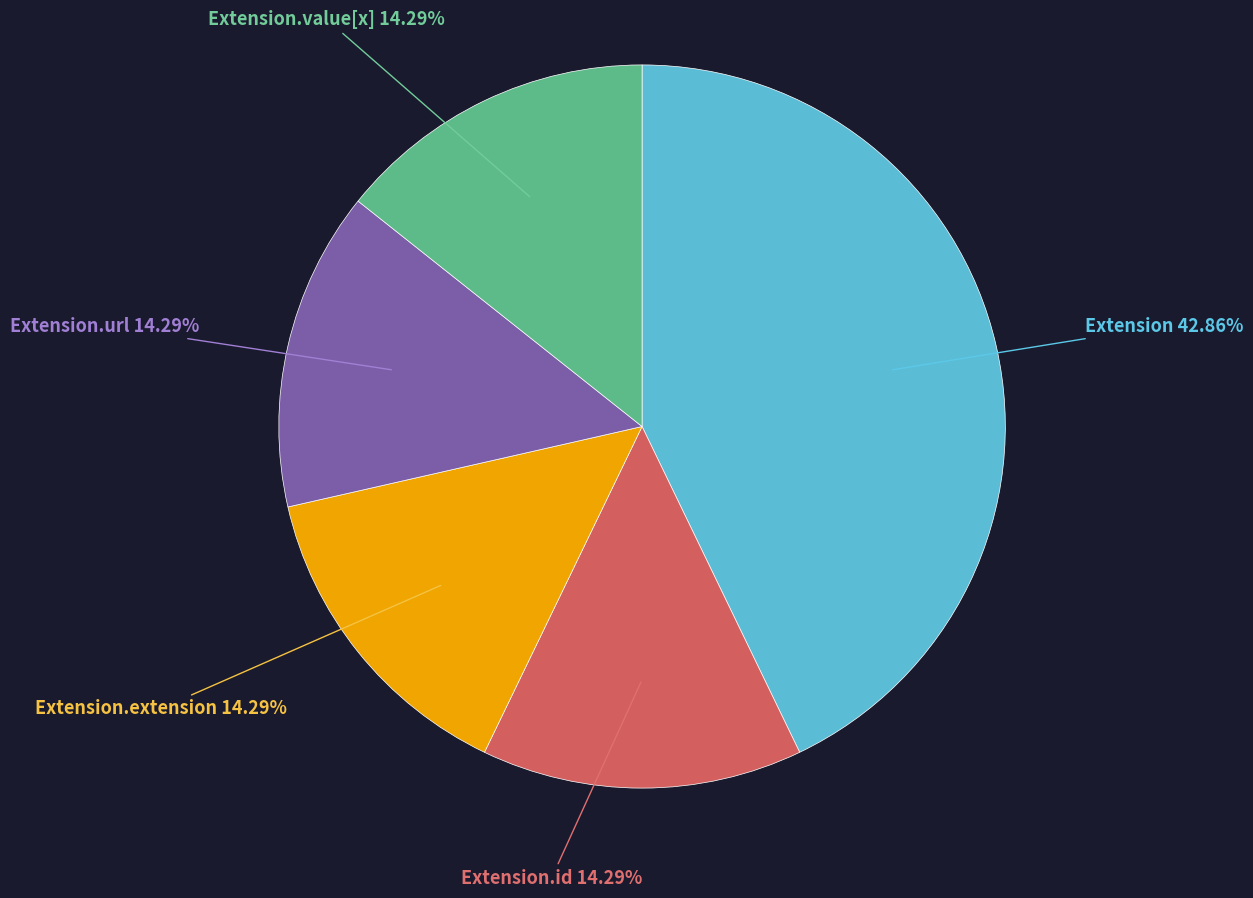

Does any single category account for the majority?

No